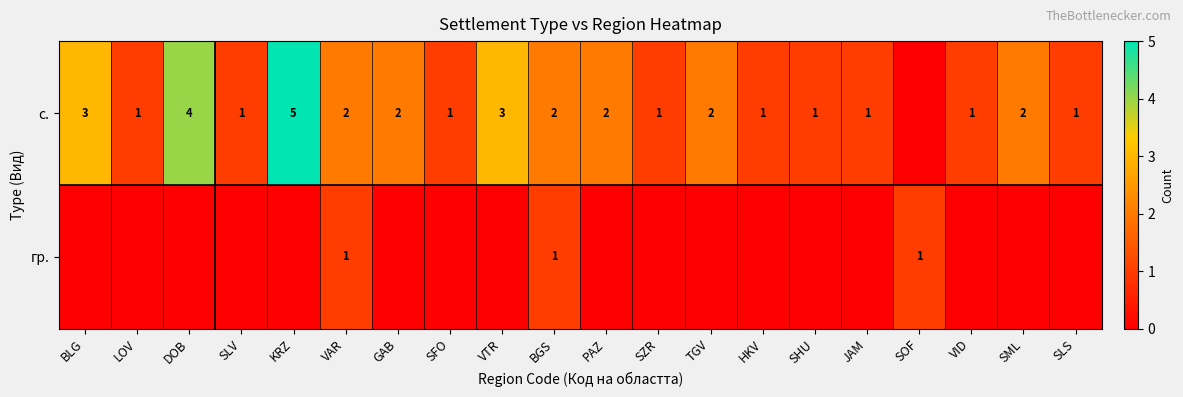

True or false: с. has a value of 1 at BGS.

False